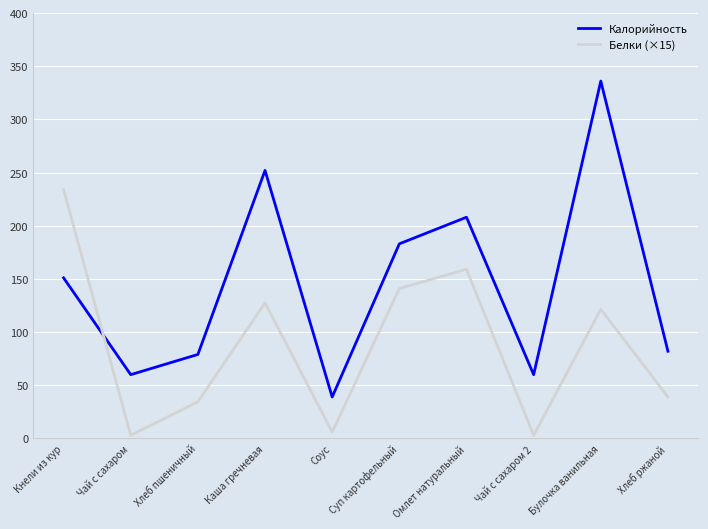

What is the difference between the highest and lowest values at Омлет натуральный?

49.0